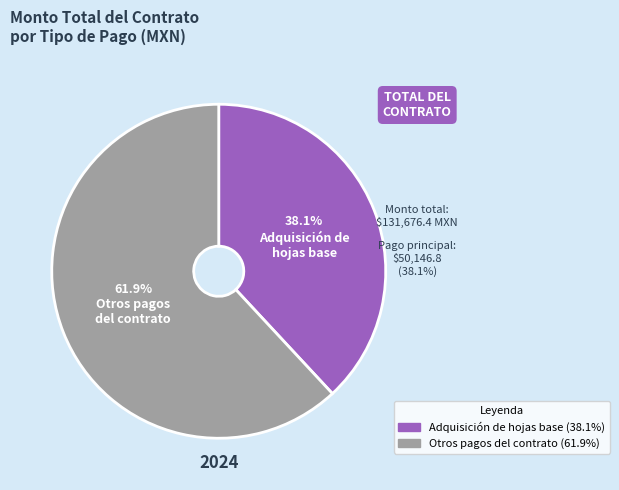

Is there any slice that represents more than half of the pie?

Yes